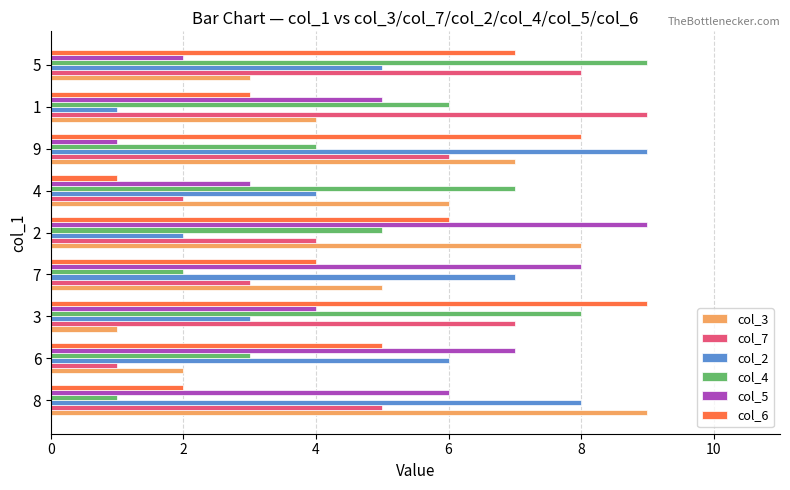

How many series are shown in this chart?

6